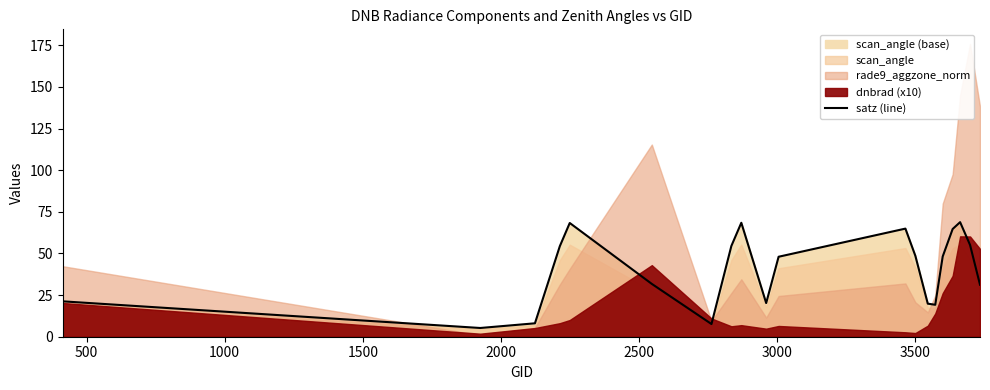

How many interior local peaks (higher than both neighbors) does the data have?

4